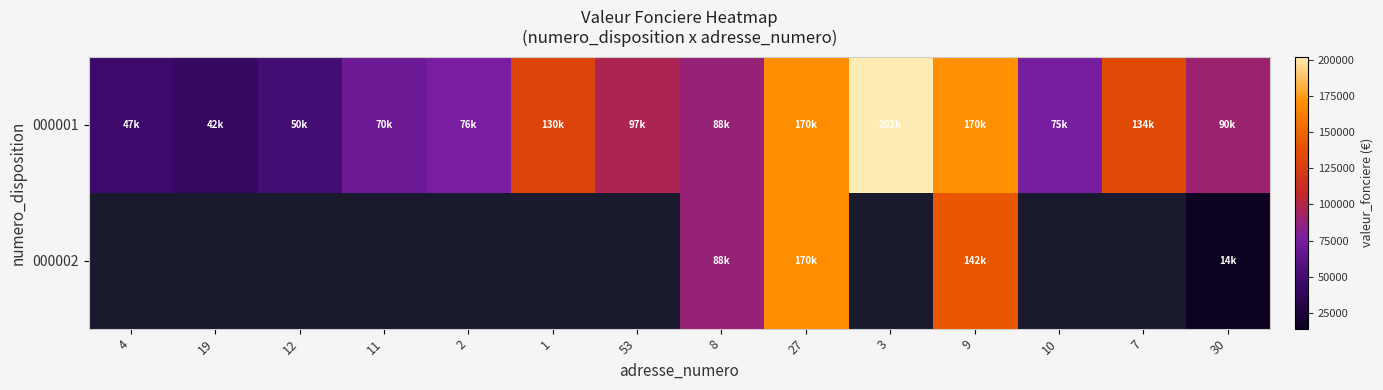

How many series are shown in this chart?

2